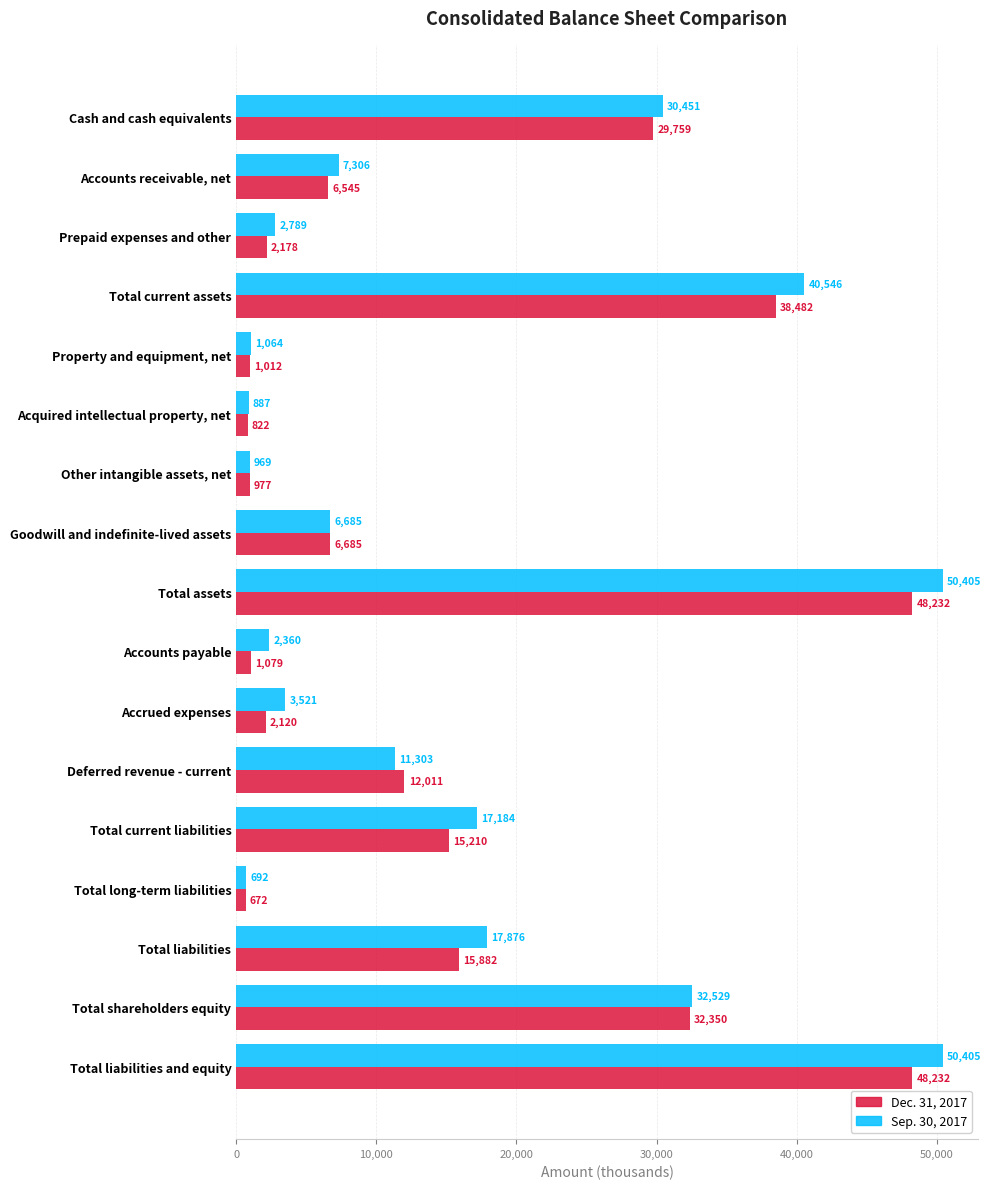

What is the maximum value for Sep. 30, 2017?

50405